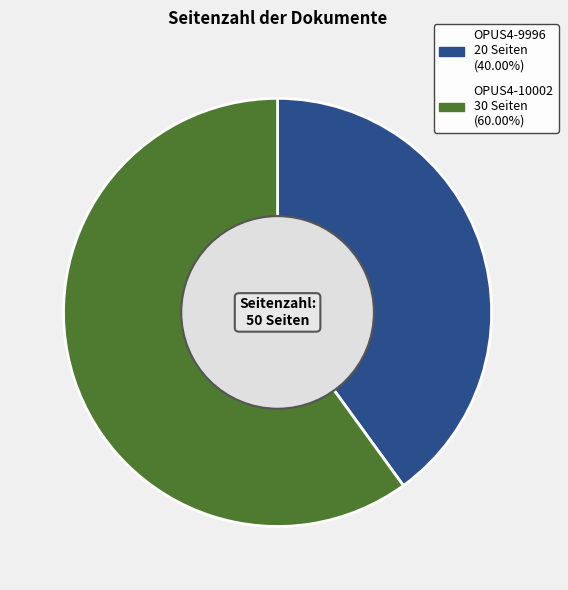

Is the sum of OPUS4-9996 and OPUS4-10002 greater than half?

Yes